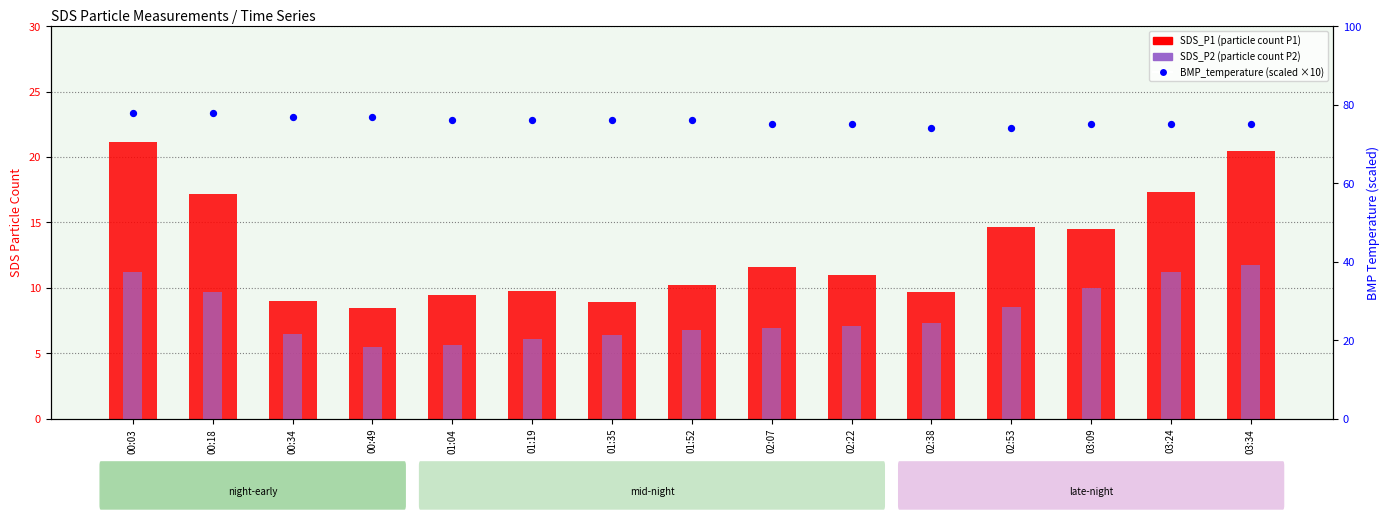

What are all the series names shown in the legend?

SDS_P1, SDS_P2, BMP_temperature (scaled)